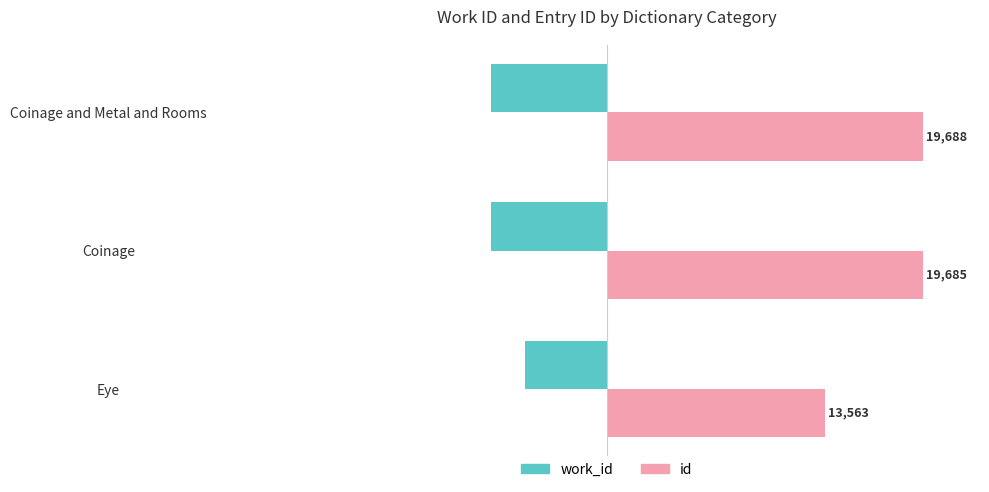

How many categories are shown in the chart?

3